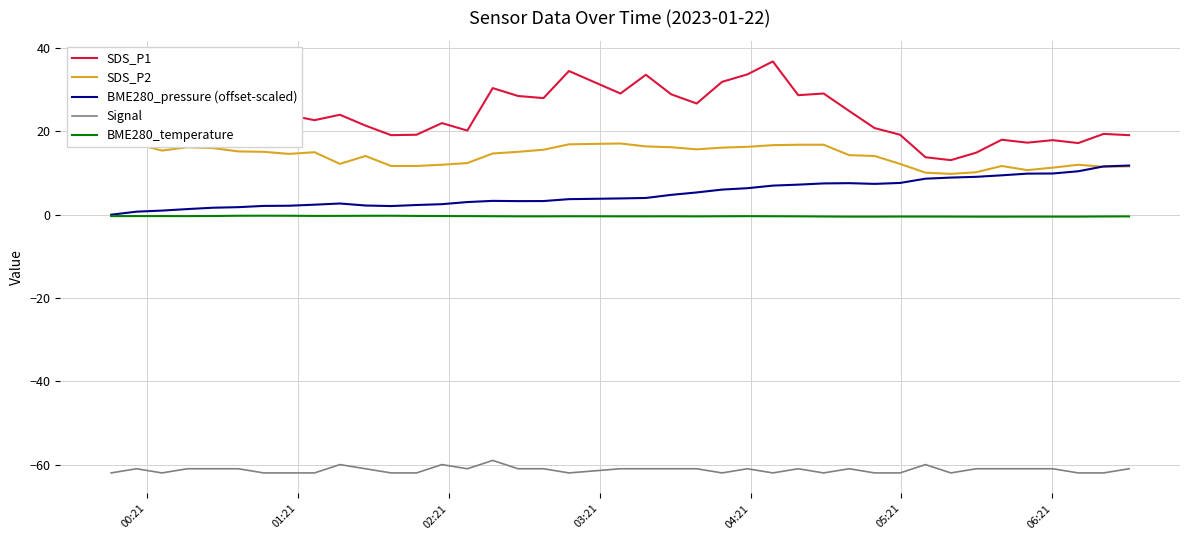

Which series has the largest range (max minus min)?

SDS_P1